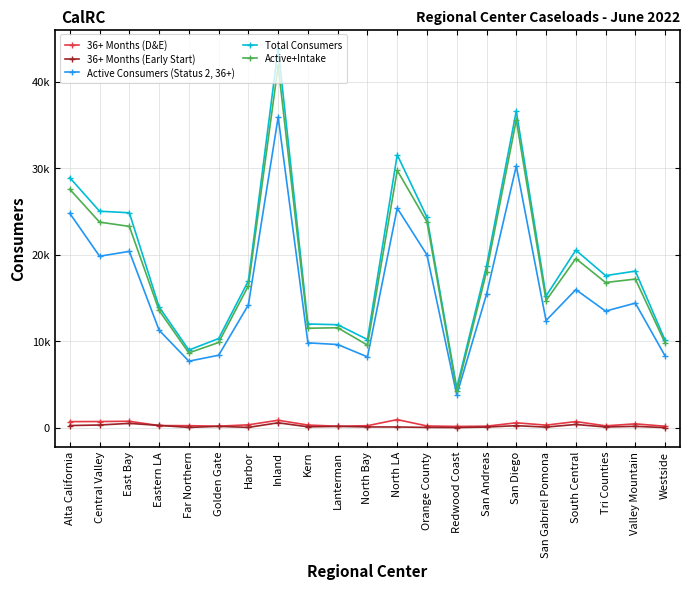

How many values in the Active+Intake series exceed 16792?

10